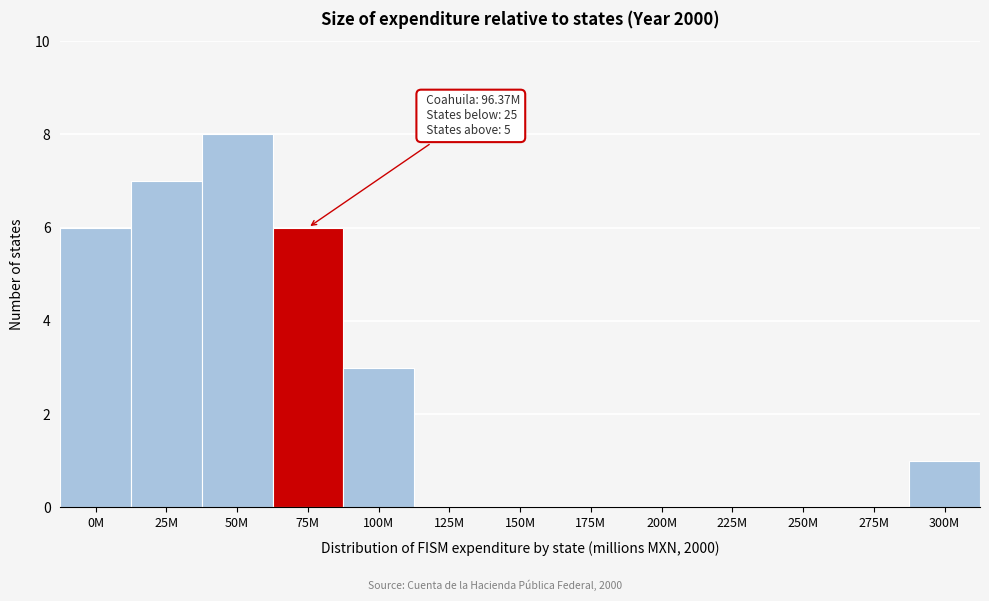

Reading left to right, extract all data points from this chart.

0M=6	25M=7	50M=8	75M=6	100M=3	125M=0	150M=0	175M=0	200M=0	225M=0	250M=0	275M=0	300M=1